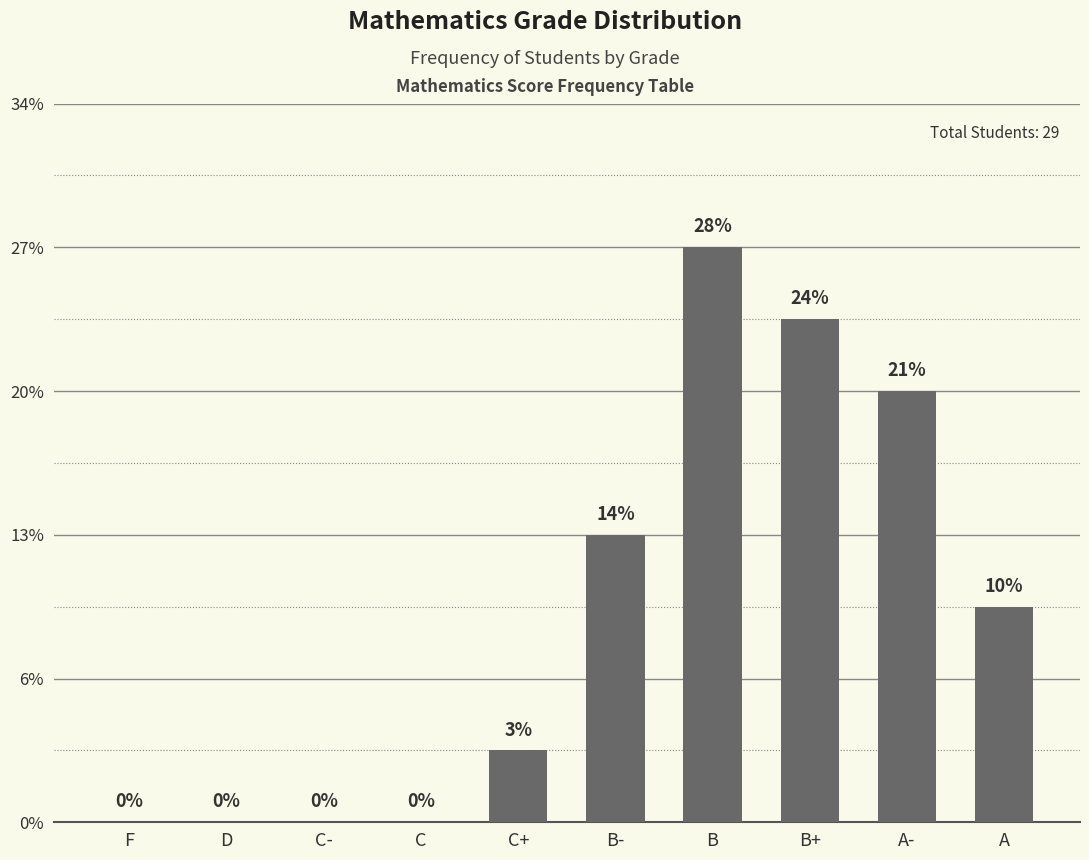

Are the bars horizontal?

No